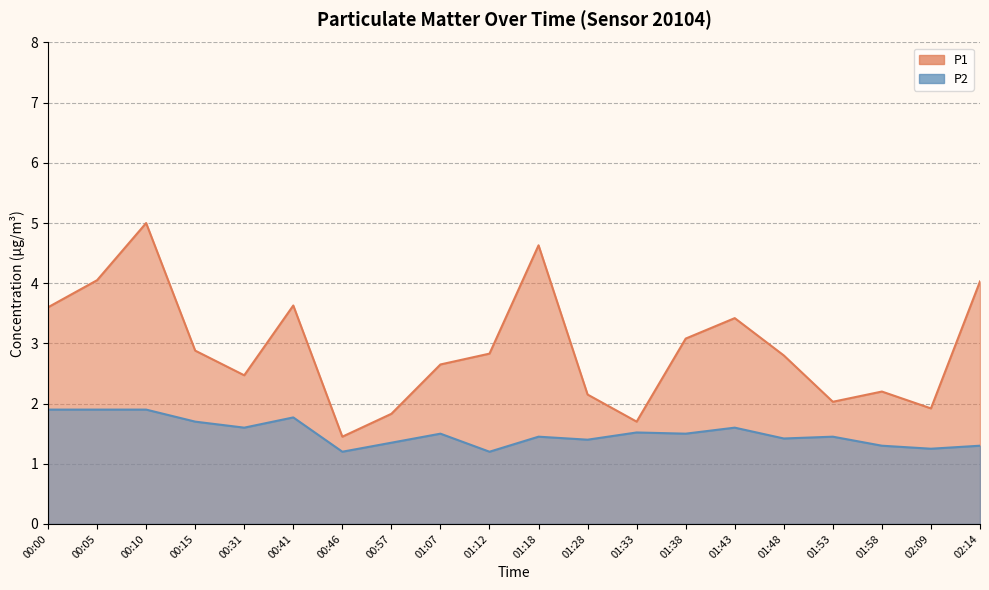

Rank the categories by P1 value from lowest to highest.

00:46, 01:33, 00:57, 02:09, 01:53, 01:28, 01:58, 00:31, 01:07, 01:48, 01:12, 00:15, 01:38, 01:43, 00:00, 00:41, 02:14, 00:05, 01:18, 00:10